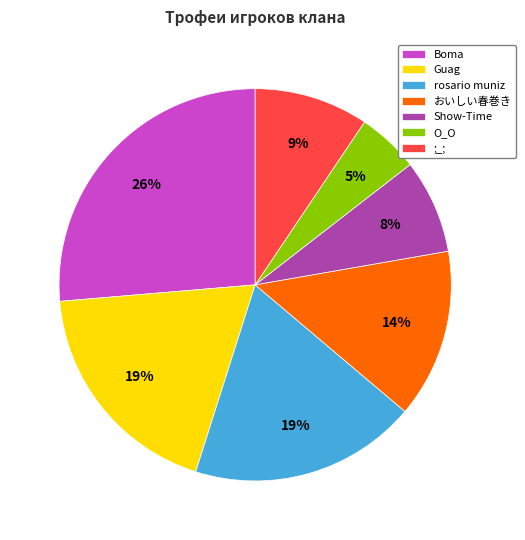

Is Guag the majority of the pie?

No